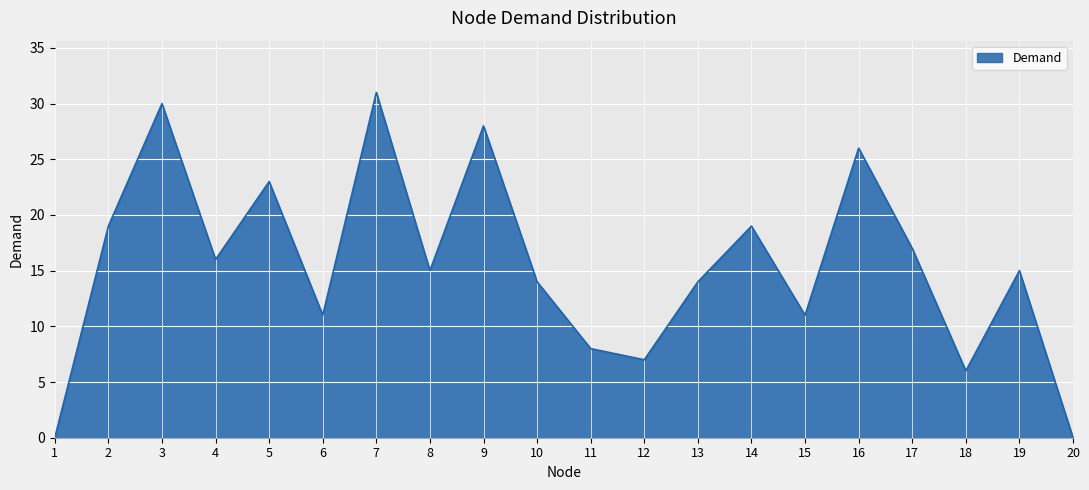

What is the maximum value shown in the chart?

31